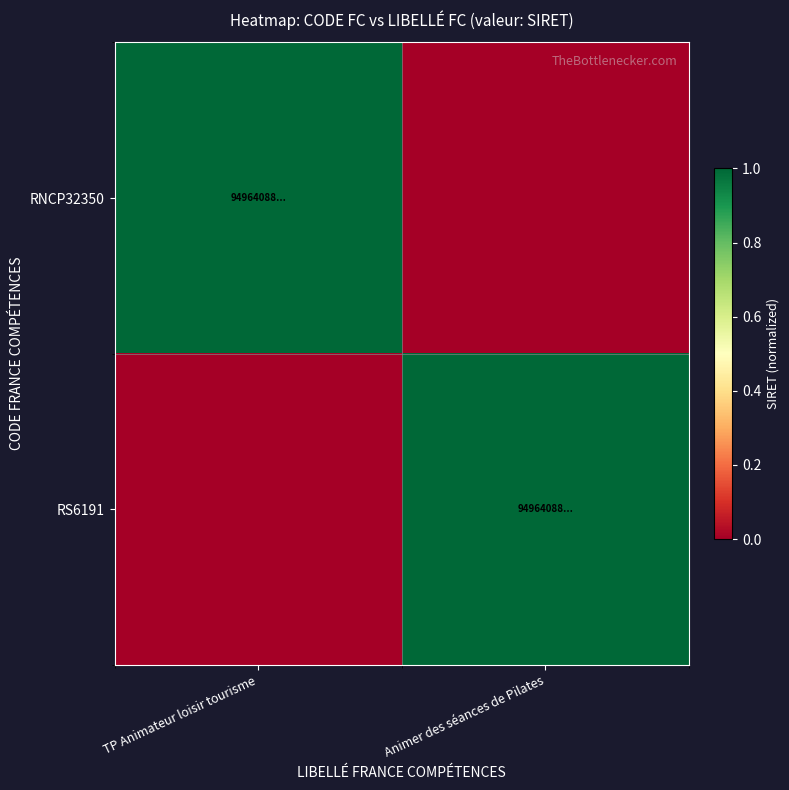

Rank the series by their maximum value, from highest to lowest.

RNCP32350, RS6191